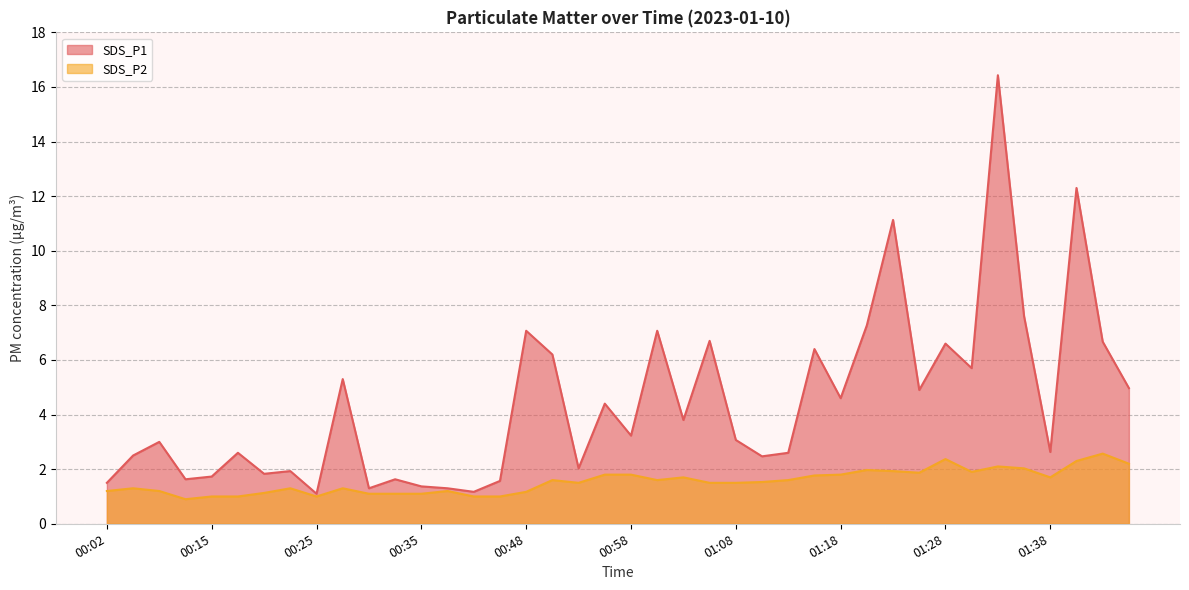

True or false: SDS_P2 and SDS_P1 intersect in this chart.

False